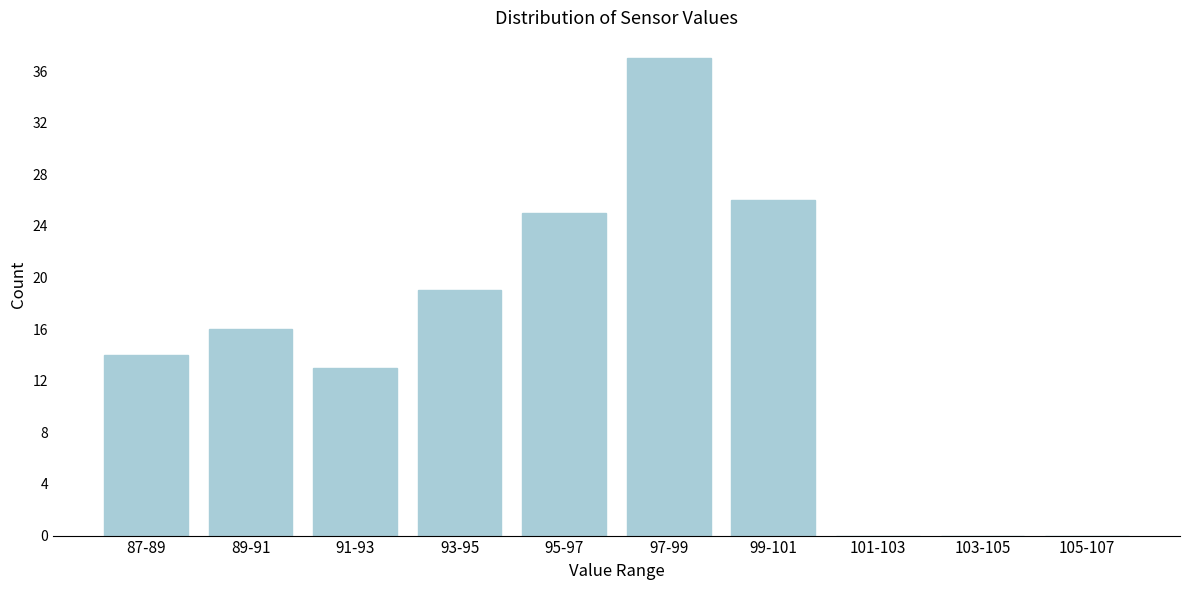

Reading right to left, extract all data points from this chart.

105-107=0	103-105=0	101-103=0	99-101=26	97-99=37	95-97=25	93-95=19	91-93=13	89-91=16	87-89=14